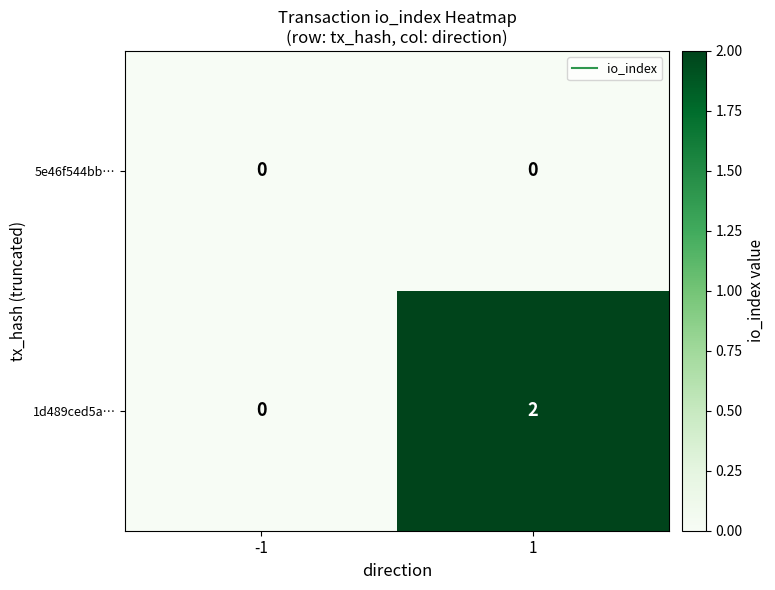

Which series has the widest spread of values?

1d489ced5a…